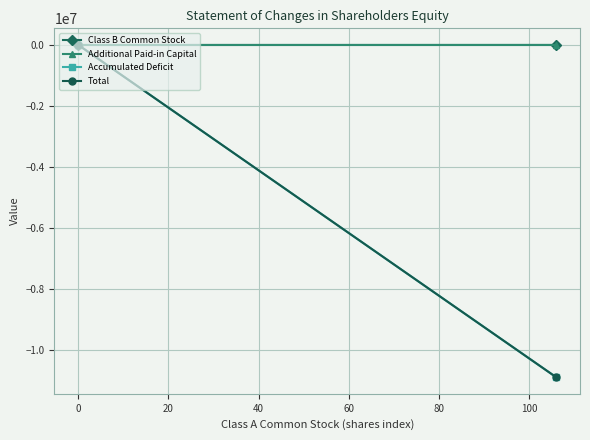

Which series has the largest total across all categories?

Class B Common Stock